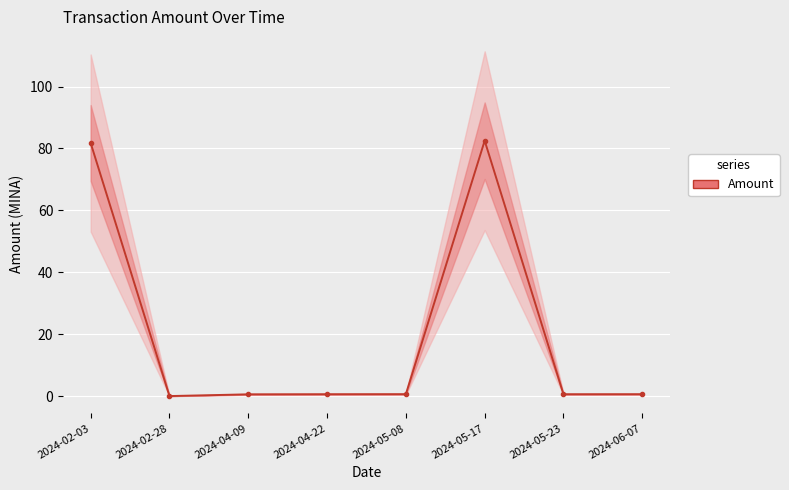

Between 2024-05-08 and 2024-05-23, which is larger?

2024-05-08